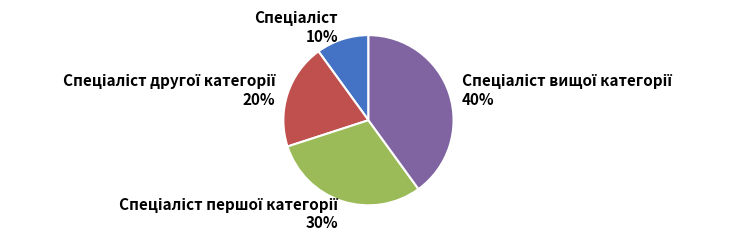

To the nearest percent, what is the average slice percentage?

25%